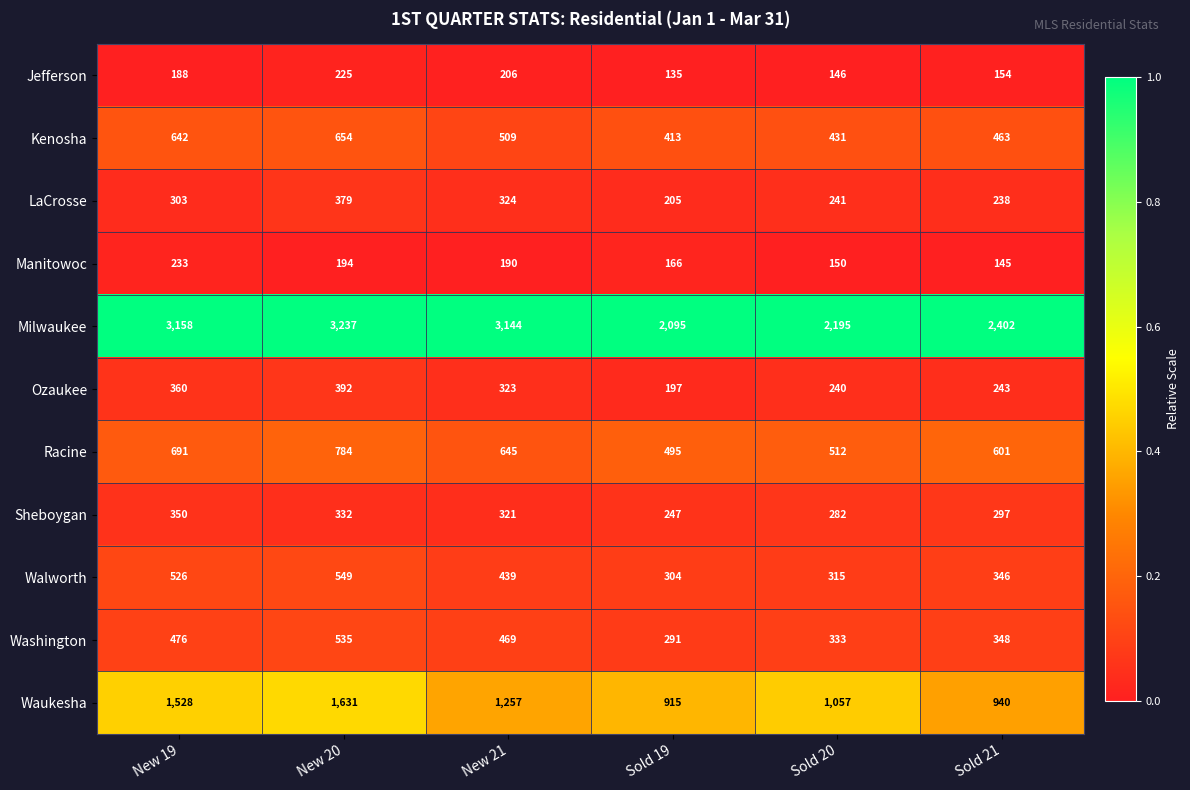

How many data points does each series have?

6